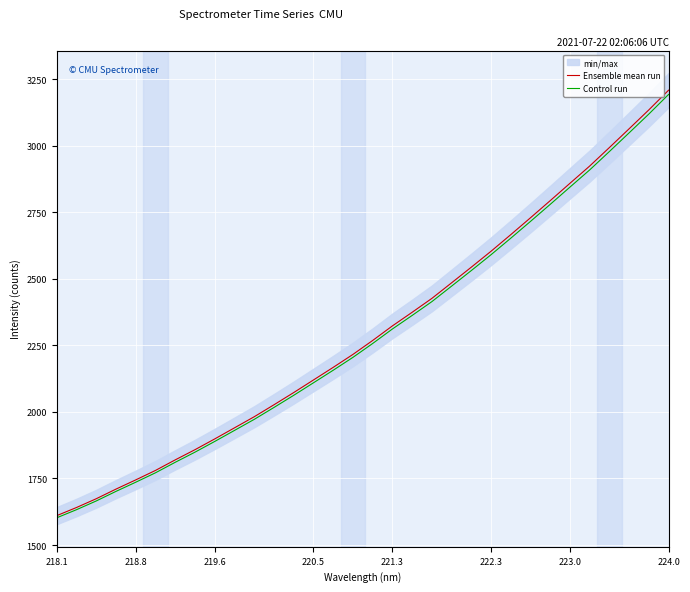

The Ensemble mean run series shows 2323.2 at 221.3. True or false?

True